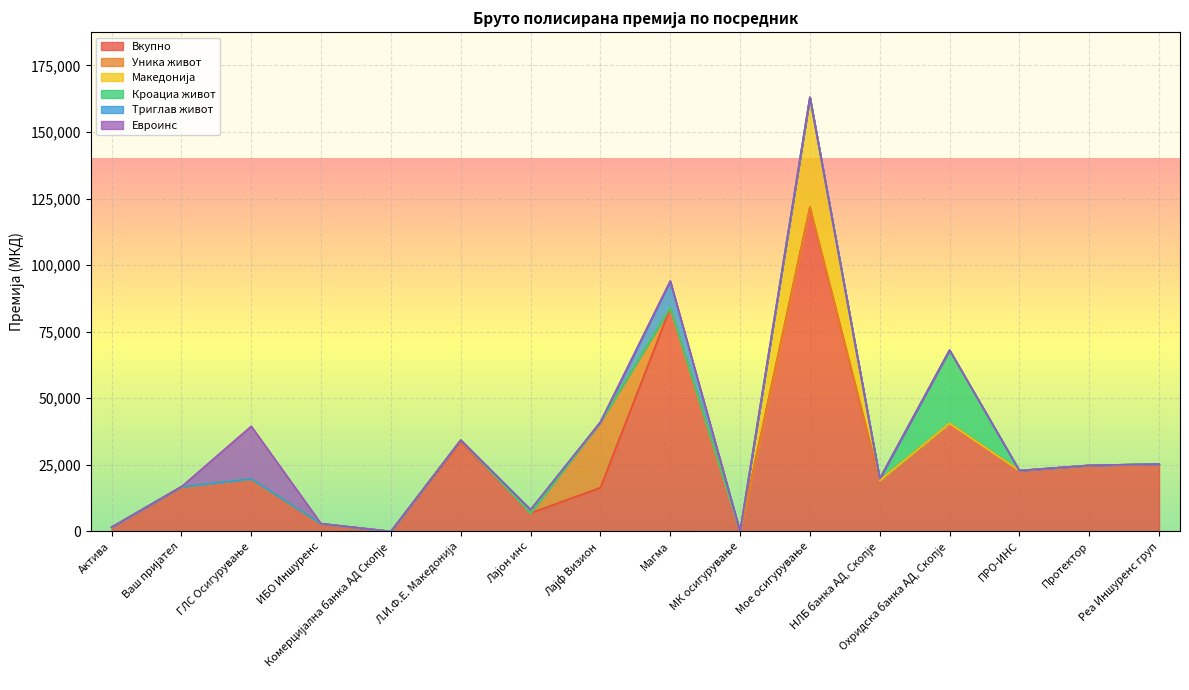

Between Магма and Охридска банка АД, Скопје, which series saw the biggest shift?

Вкупно